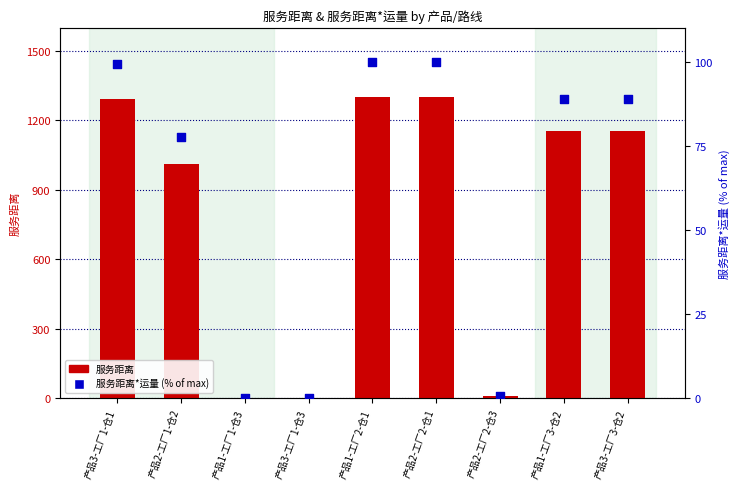

Which series contains the lowest Y value?

服务距离